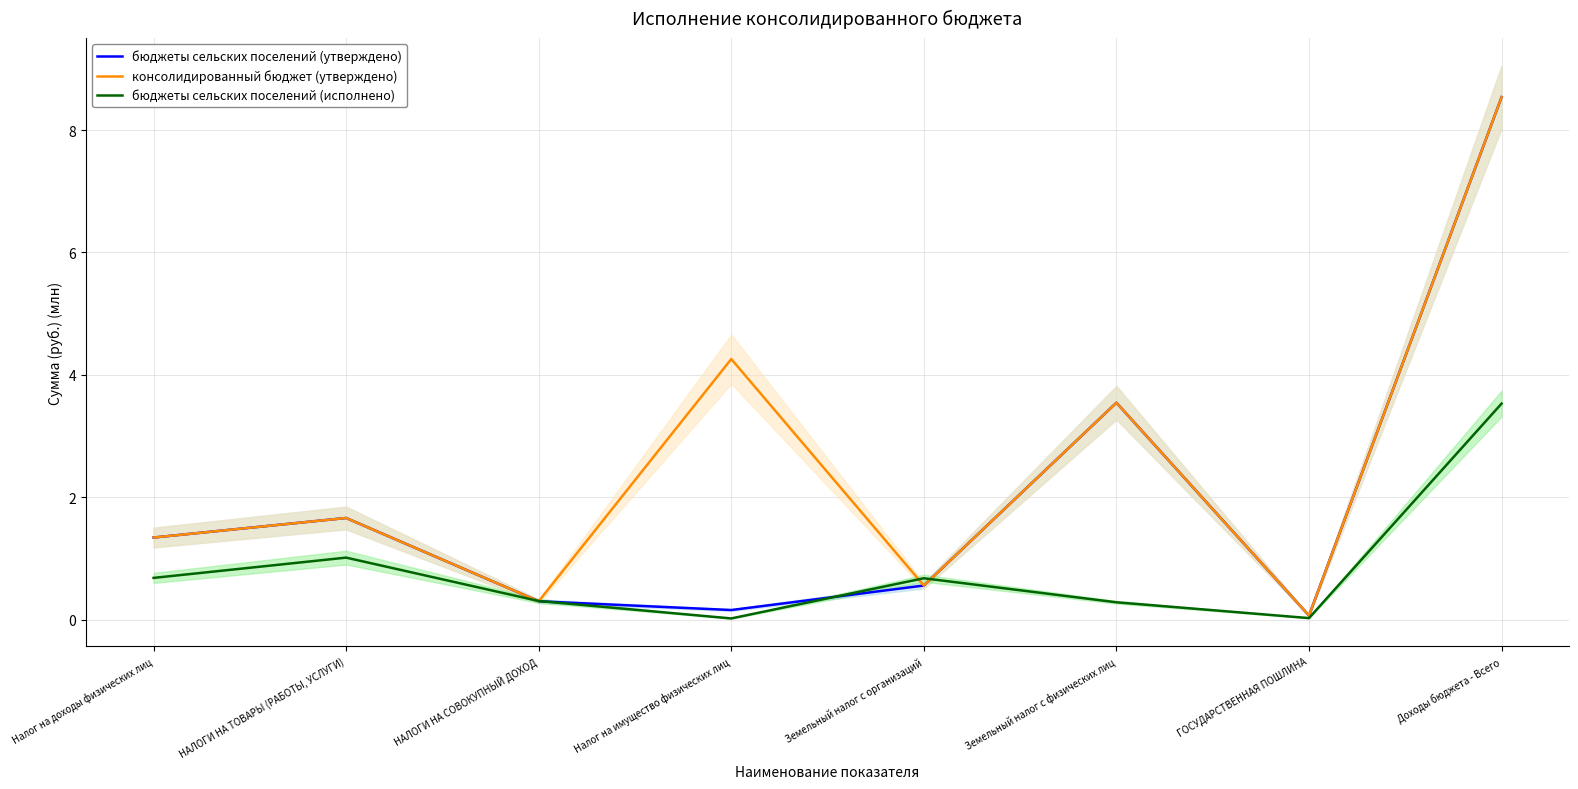

True or false: консолидированный бюджет (утверждено) has more than 2 points higher than both neighbors.

True